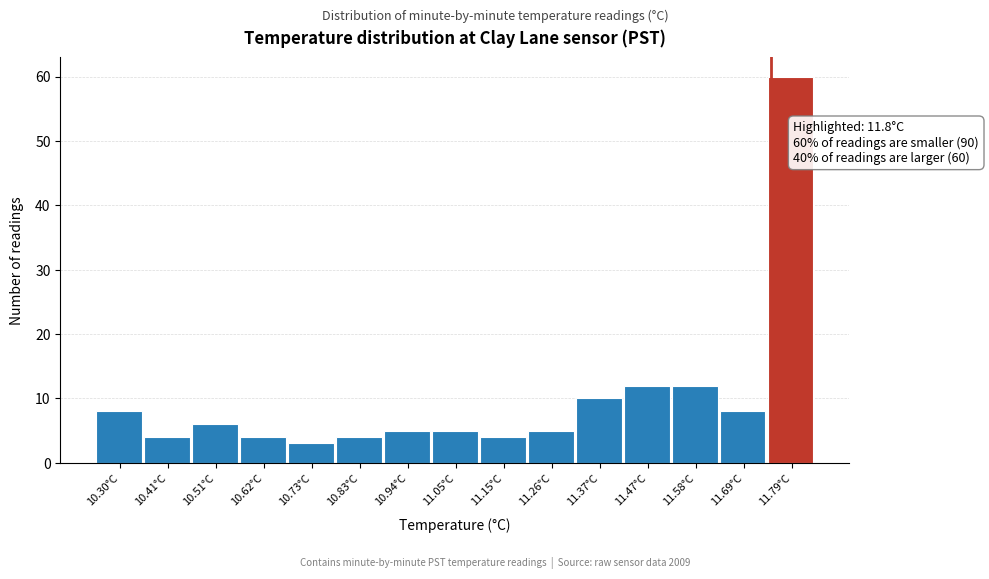

Reading right to left, list all the values displayed in this chart.

60	8	12	12	10	5	4	5	5	4	3	4	6	4	8